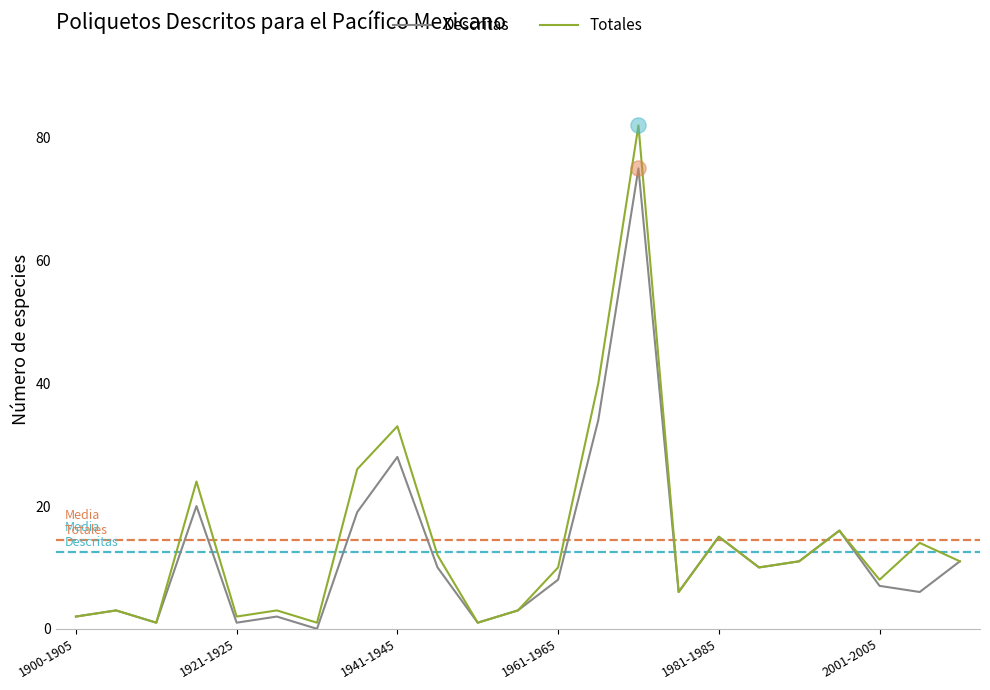

Which series has the largest range (max minus min)?

Totales